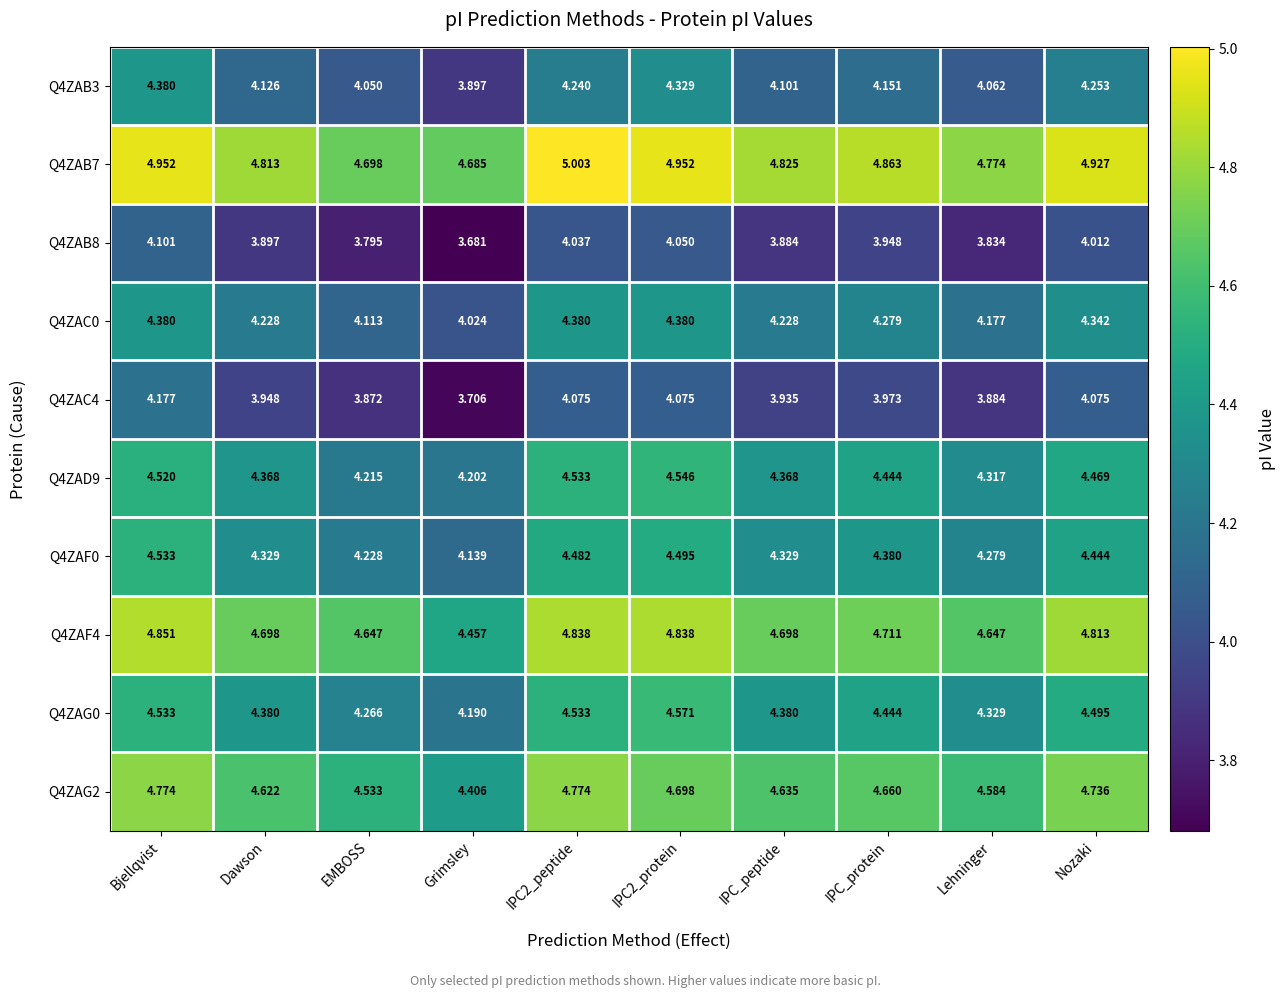

At which category does the chart reach its minimum across all series?

Grimsley